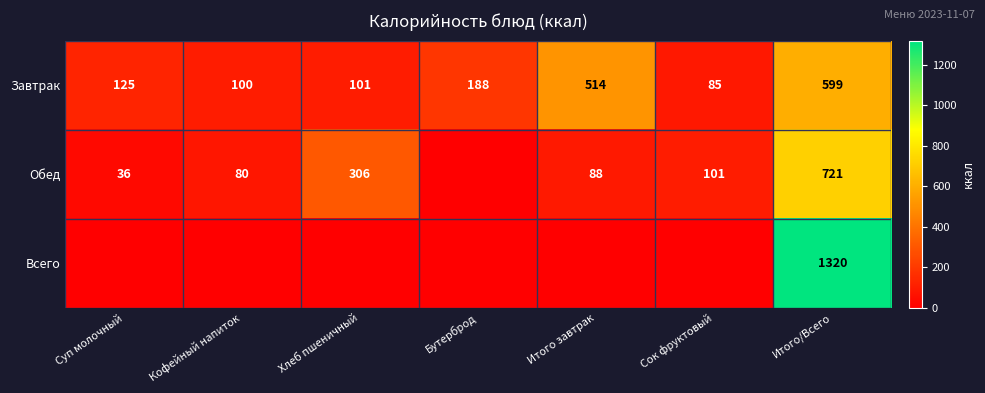

The Обед series shows 36 at Суп молочный. True or false?

True